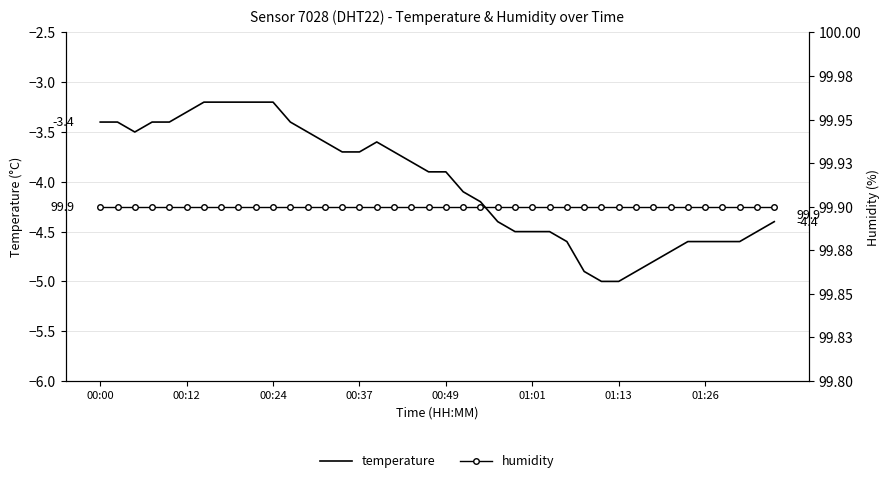

How many lines are shown in the chart?

2